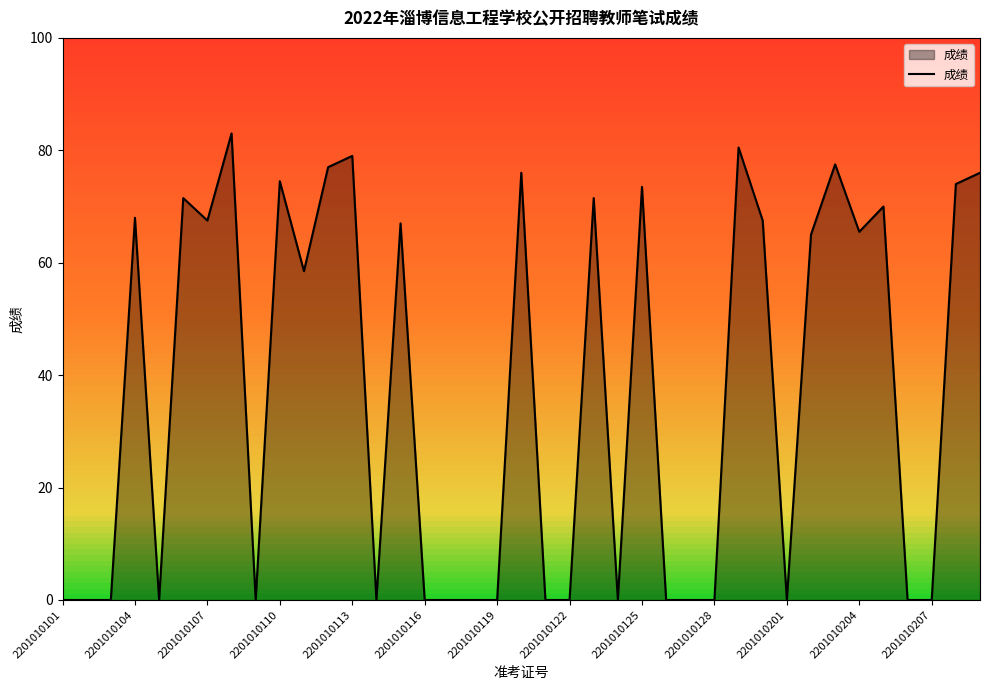

What is the sum of all values?

1443.0